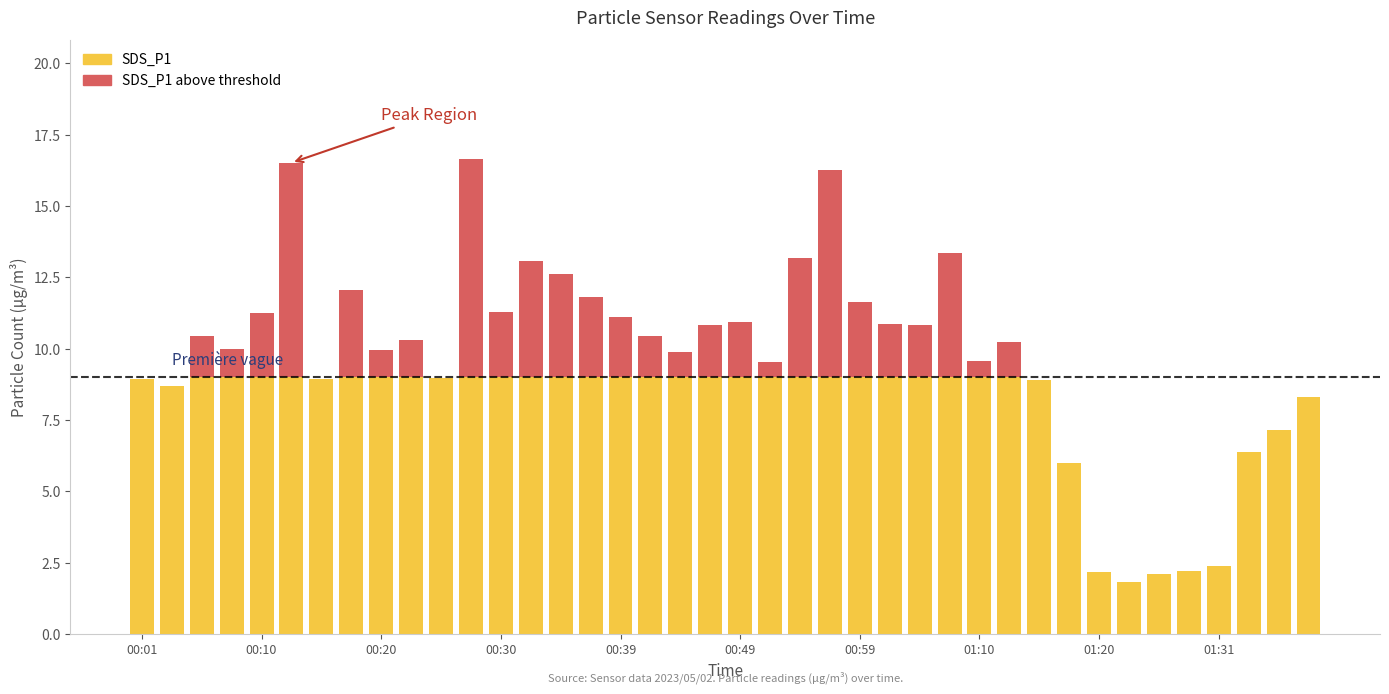

What is the sum of all values?

387.6